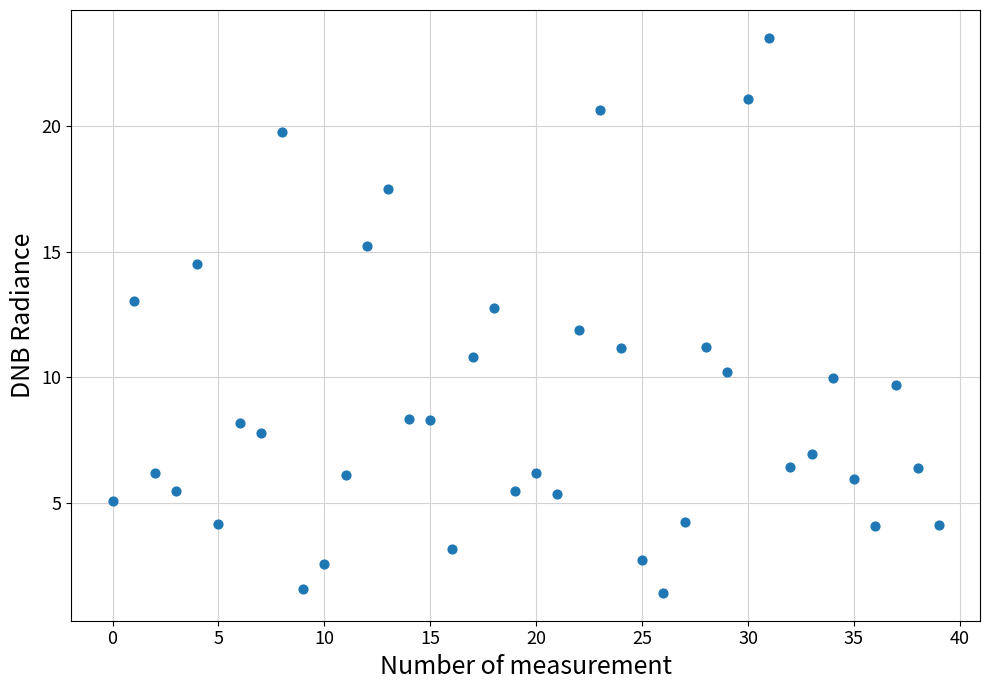

What is the range of Y values (max minus min)?

22.1